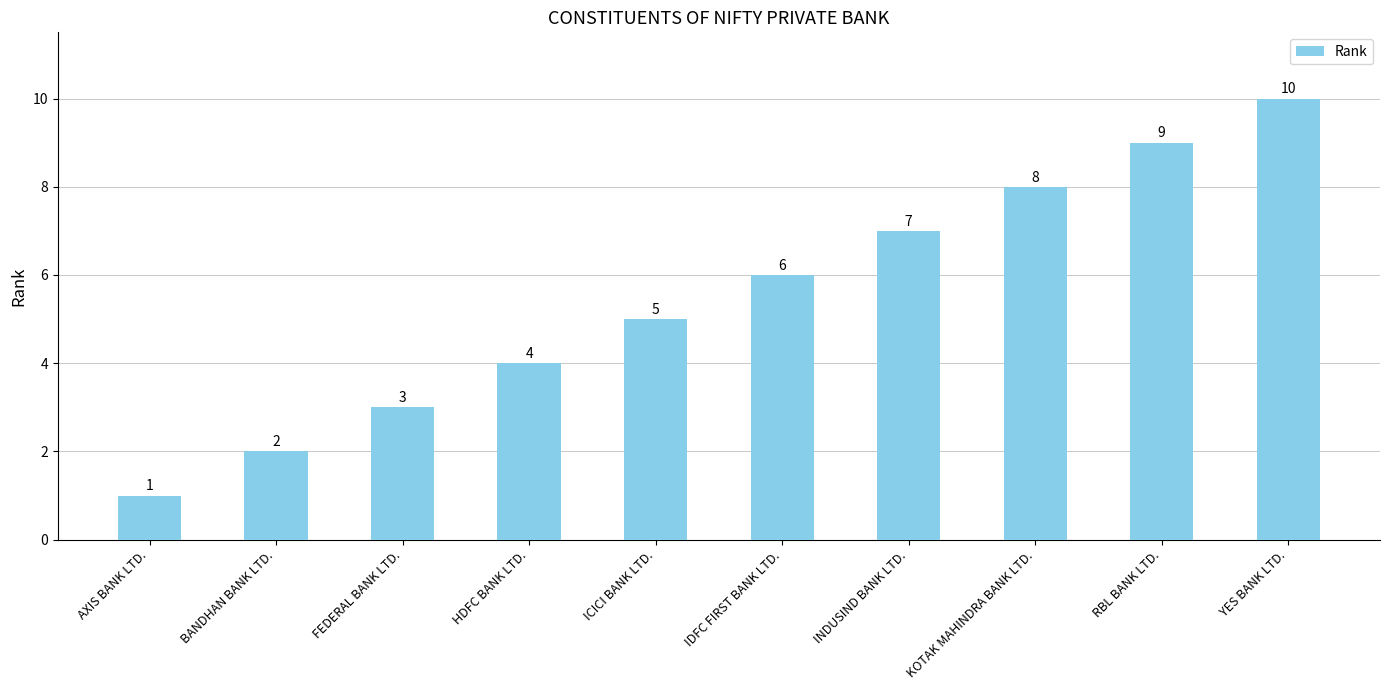

Are the bars grouped side by side (vs. stacked)?

No